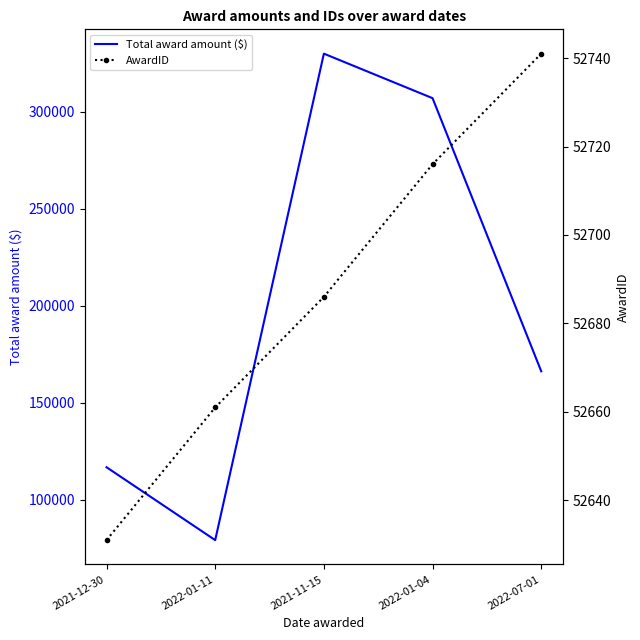

Which series has the widest spread of values?

Total award amount ($)